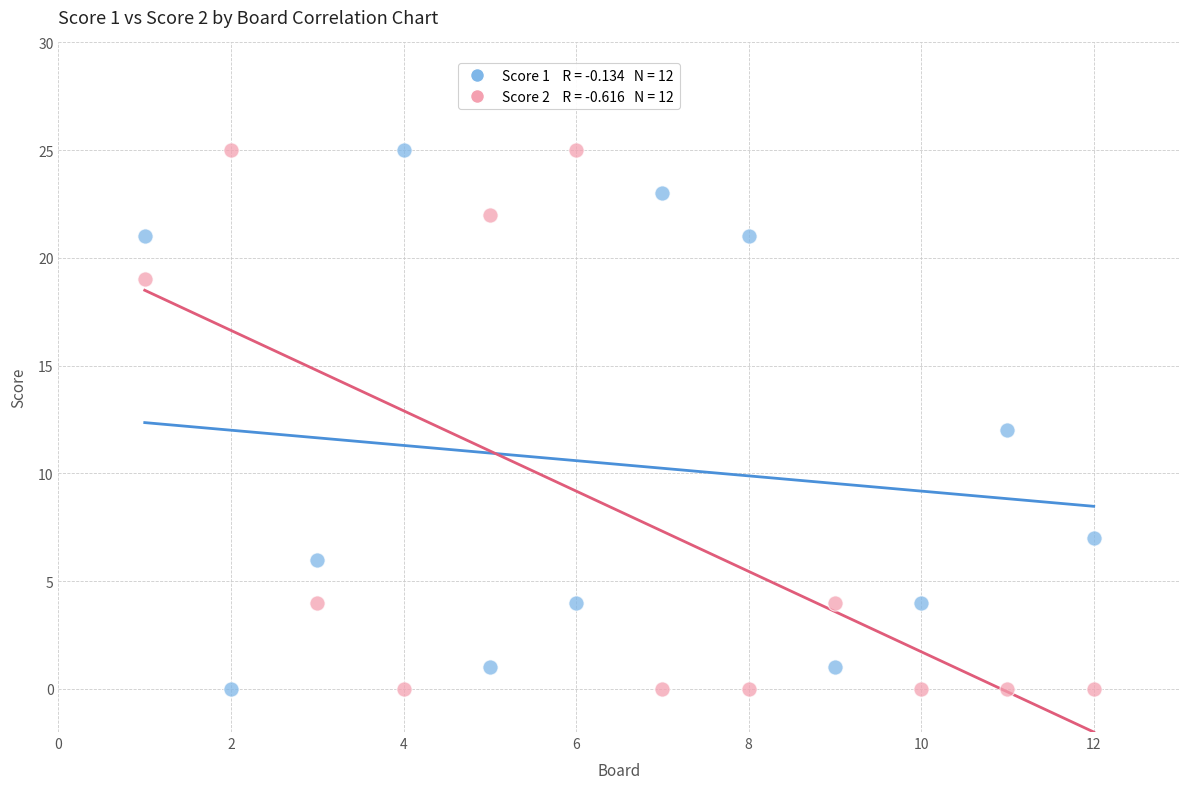

Across all data points, what is the range of Y values (max minus min)?

25